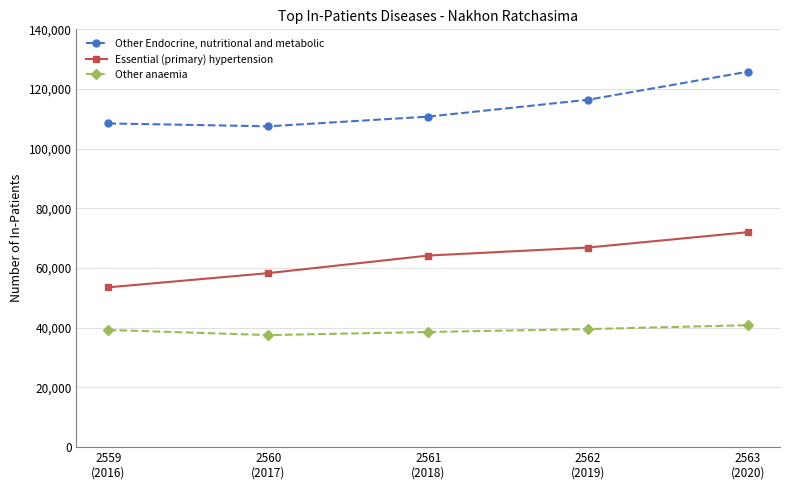

How many lines are shown in the chart?

3